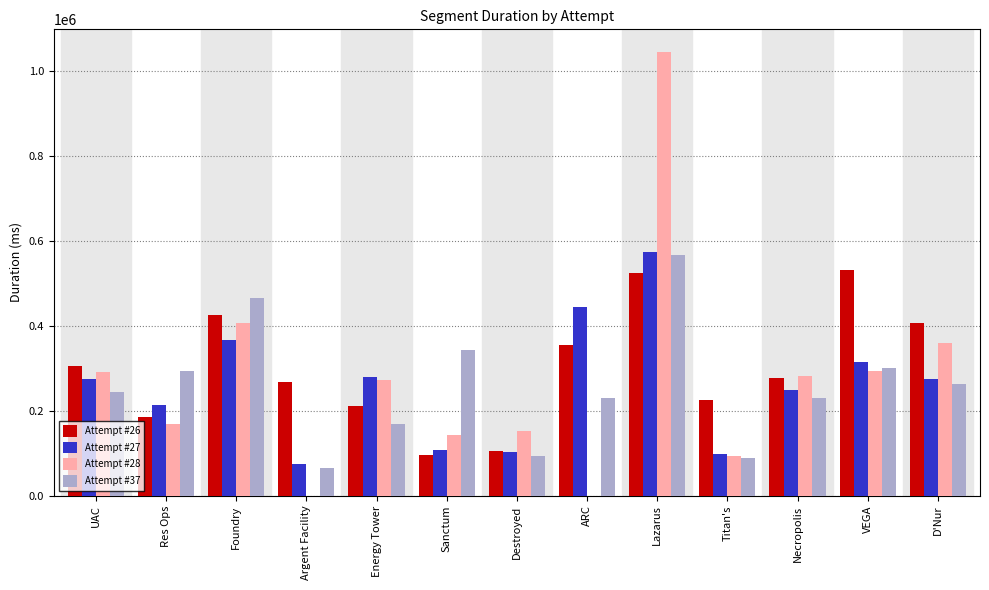

Does the chart contain stacked bars?

No